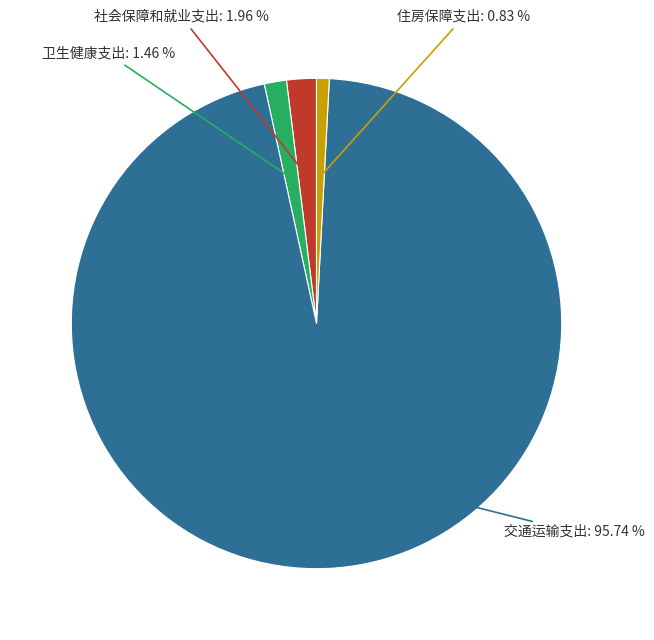

Approximately how many times larger is the value at 住房保障支出 compared to 社会保障和就业支出?

0.4